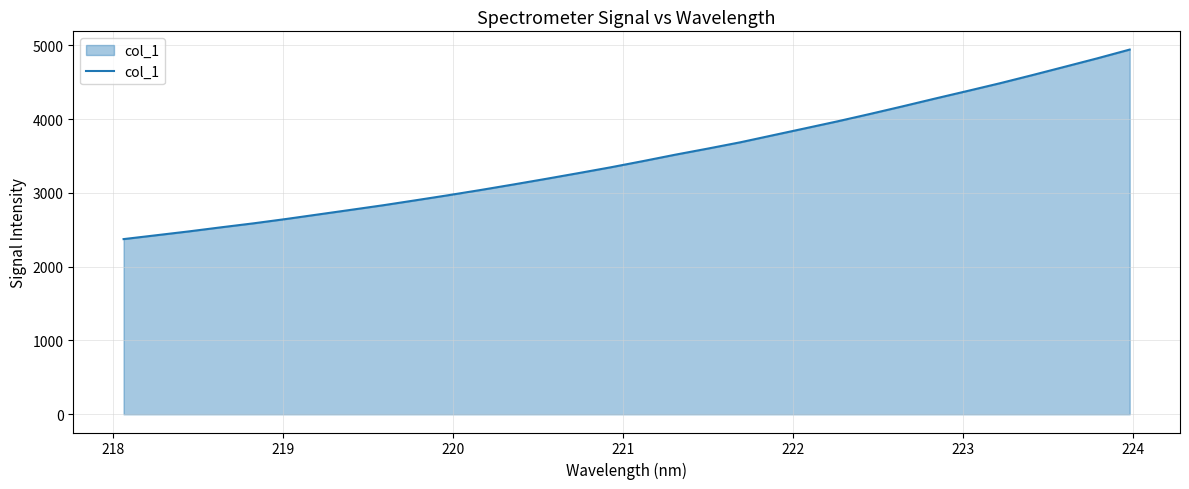

What is the difference between the maximum and minimum values?

2568.7